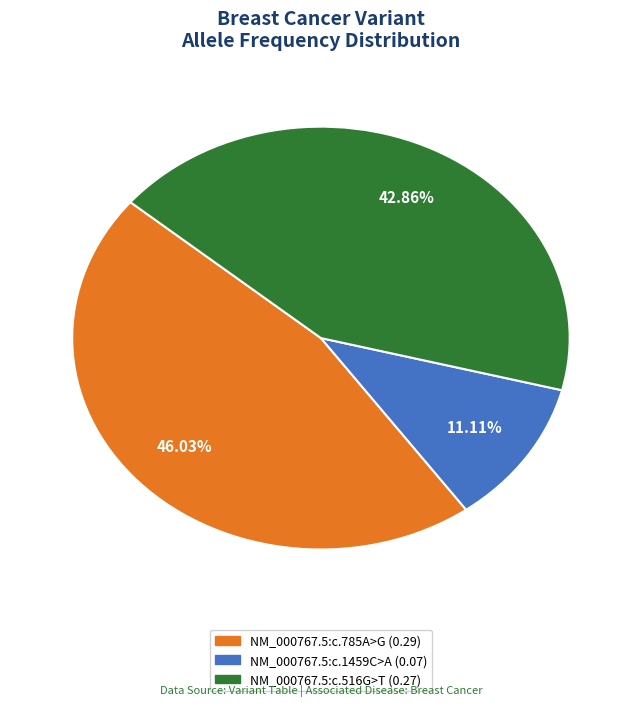

The NM_000767.5:c.1459C>A slice represents 11% of the pie. True or false?

True